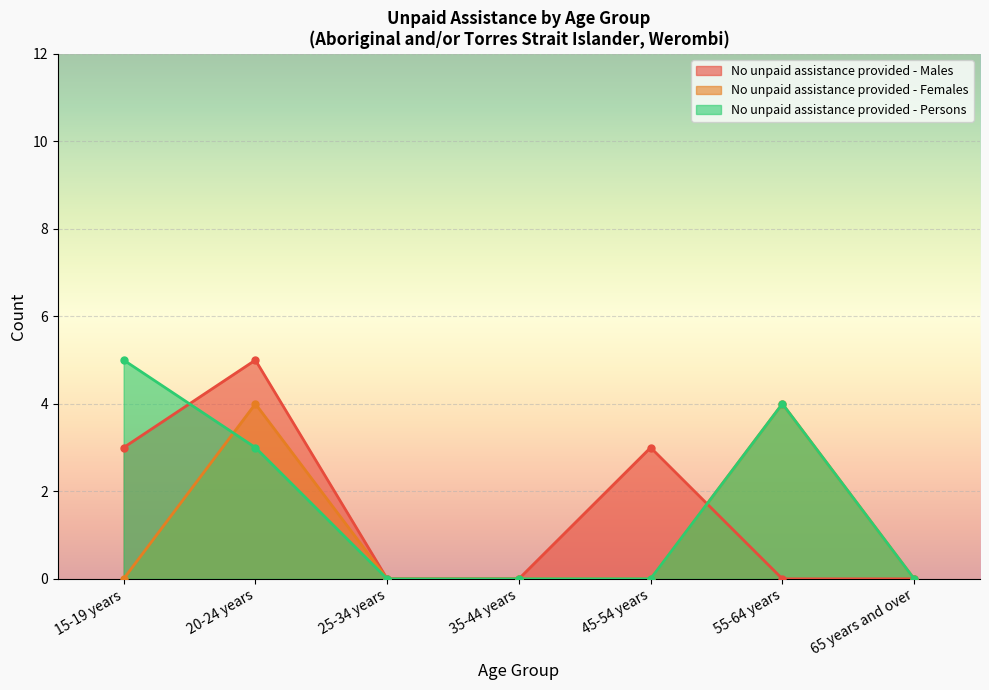

How many intersections are there between No unpaid assistance provided - Females and No unpaid assistance provided - Persons?

1